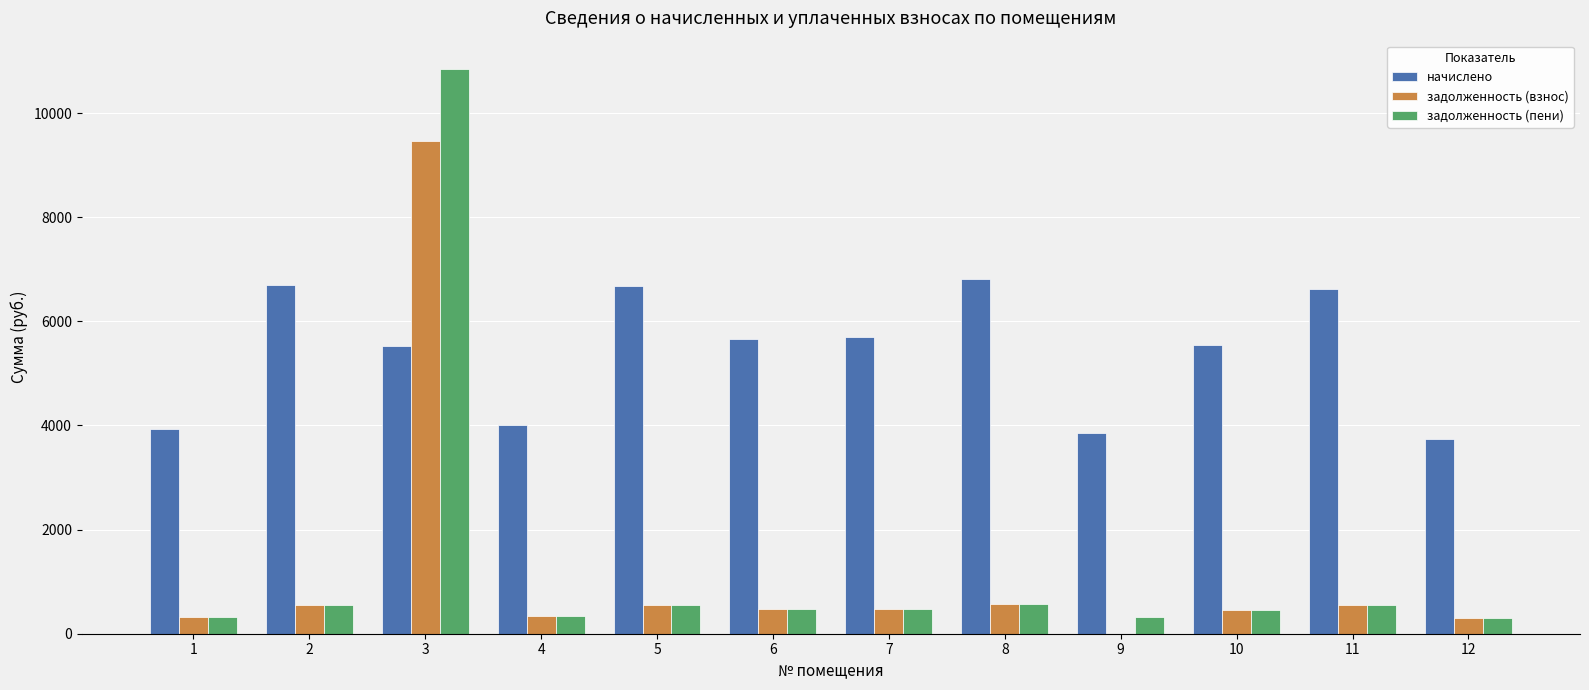

What is the total value across all series at 1?

4582.1